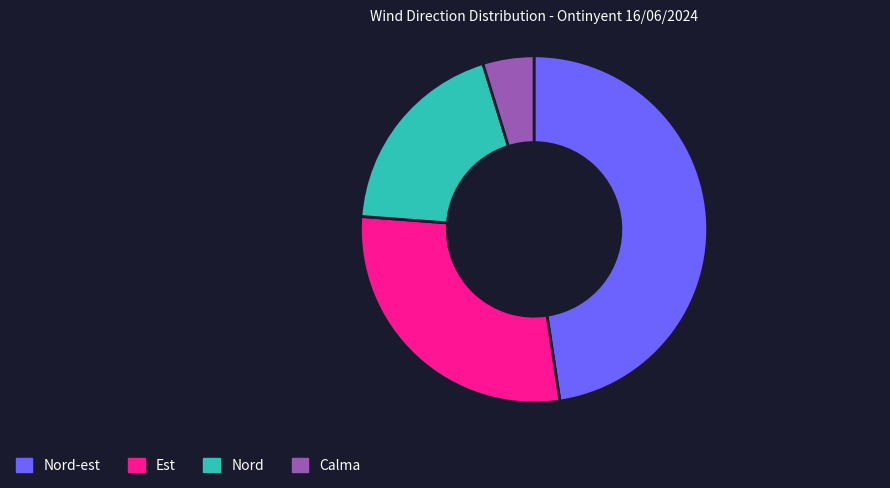

What is the ratio of the value at Est to the value at Nord-est?

0.6